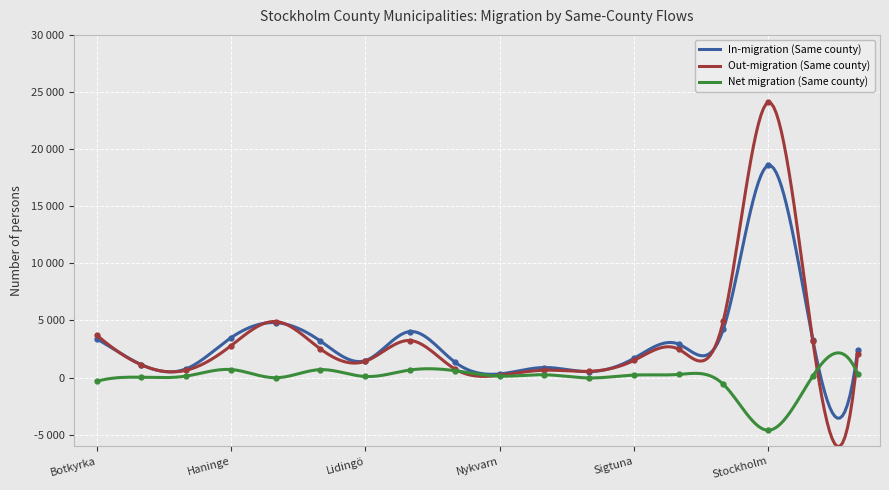

How many values in the In-migration (Same county) series are below 2927?

9